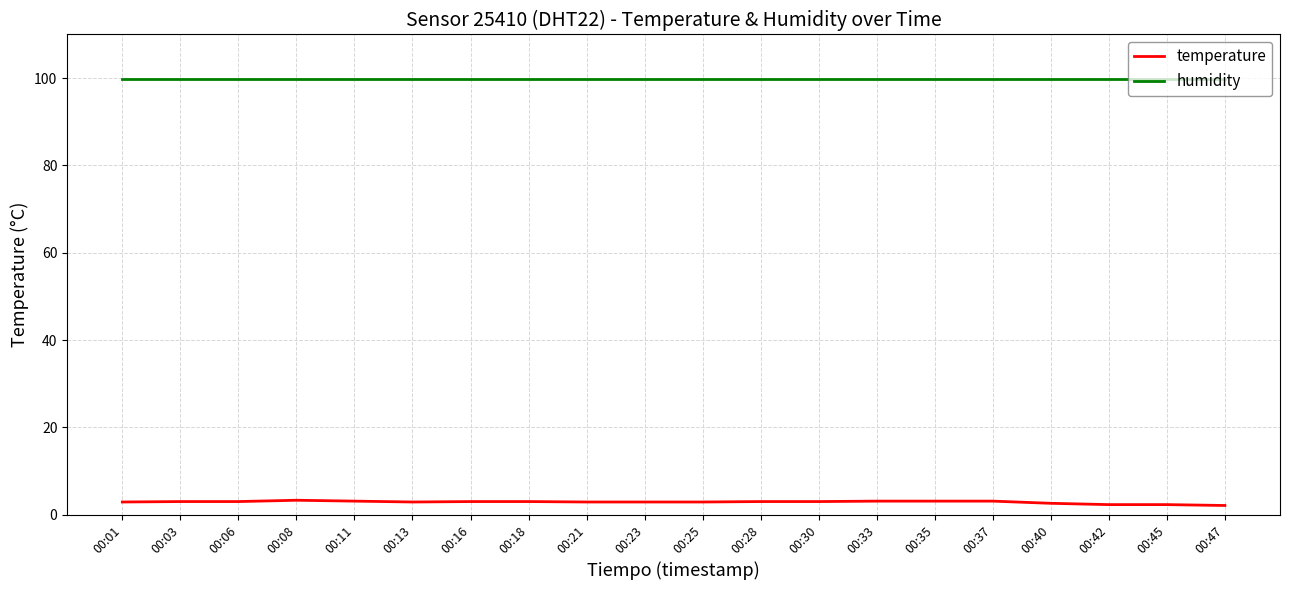

At 00:25, list the series in order from largest to smallest.

humidity, temperature